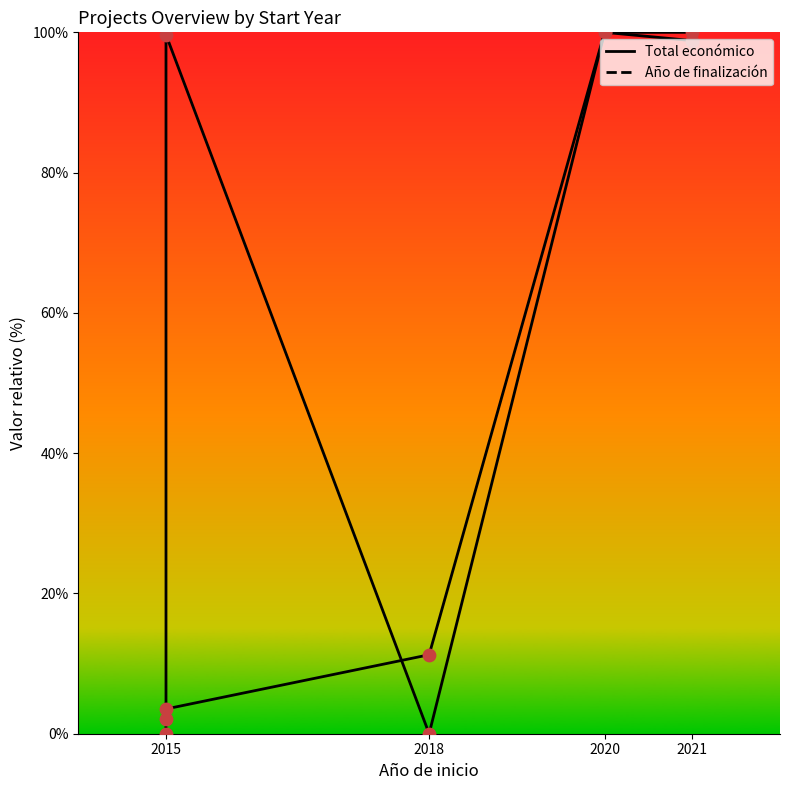

At how many categories does at least one series exceed 91?

3